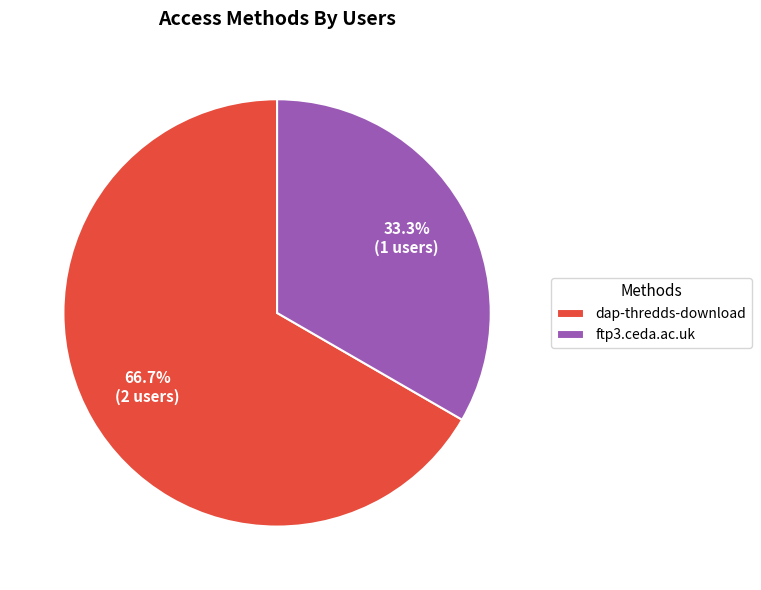

Approximately how many times larger is the value at dap-thredds-download compared to ftp3.ceda.ac.uk?

2.0